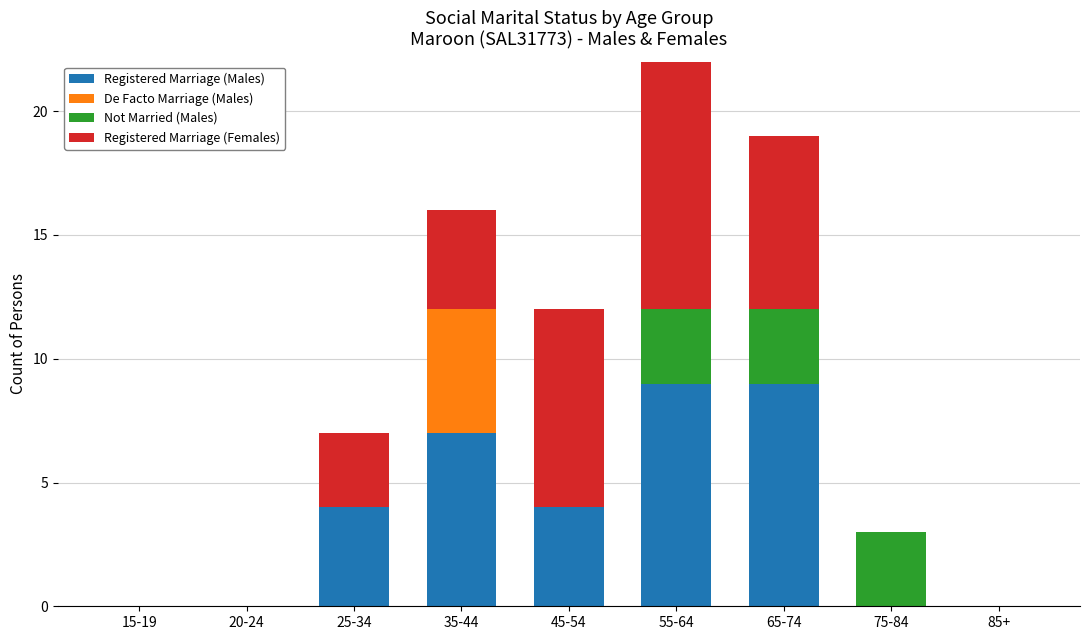

Which series has the largest total across all categories?

Registered Marriage (Females)